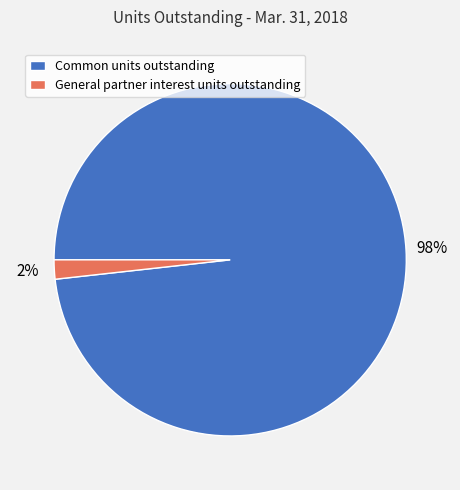

What is the largest slice in the pie chart?

Common units outstanding